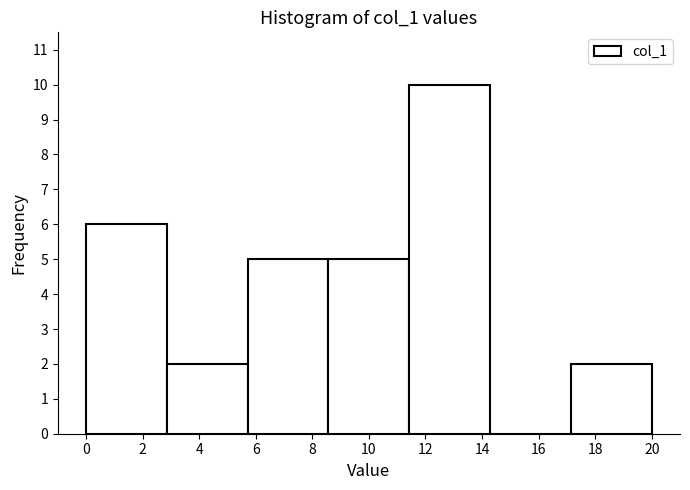

How tall is the bar that spans 8.6 to 11.4 on the x-axis? Neither the bar edges nor the heights are printed on the chart, so give them approximately, as read against the axes.

5